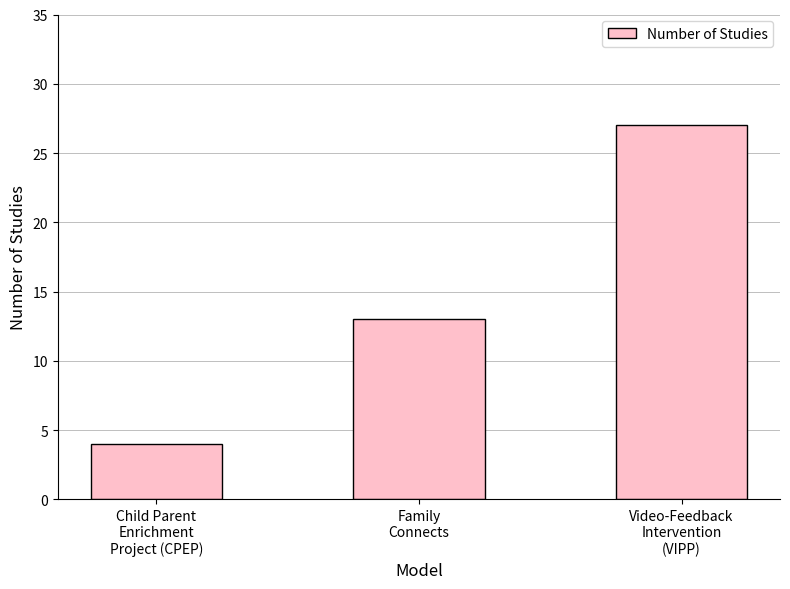

Which has a higher value, Video-Feedback
Intervention
(VIPP) or Family
Connects?

Video-Feedback
Intervention
(VIPP)